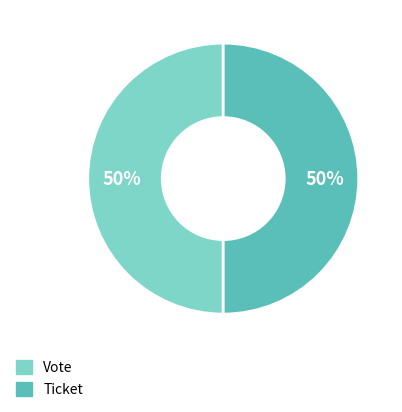

How many slices are in this pie chart?

2